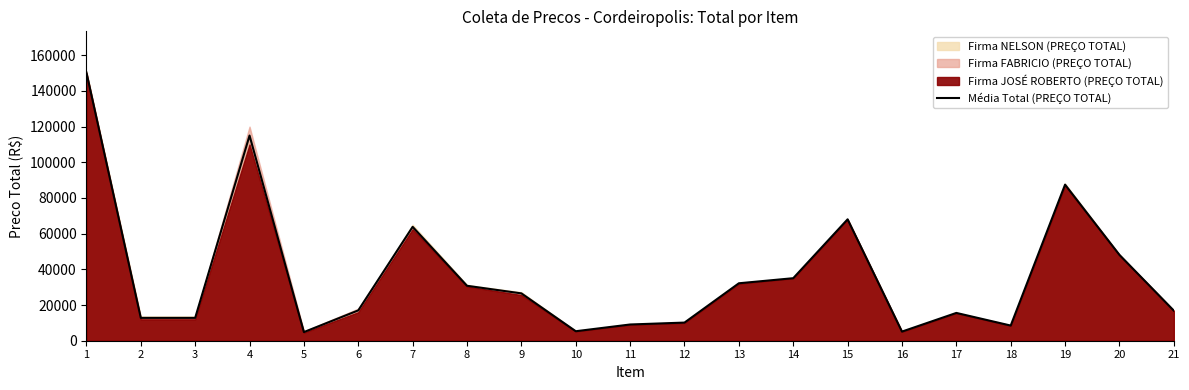

At which label is the value closest to 77583?

15